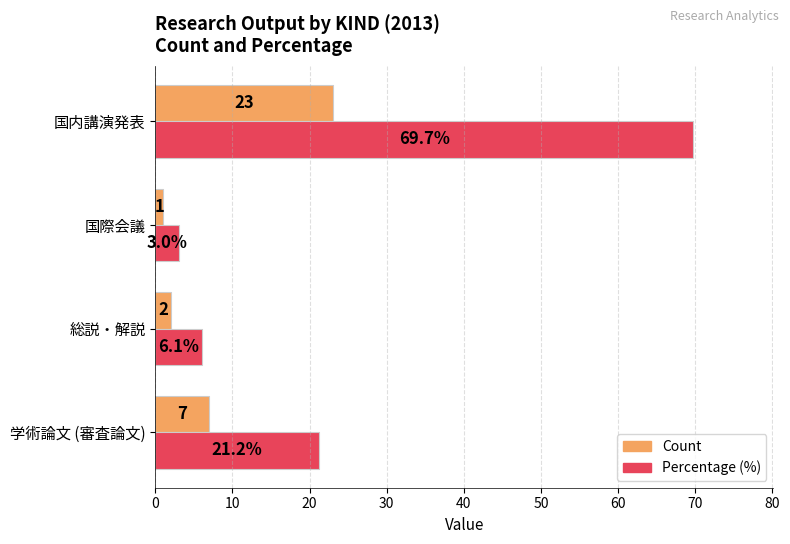

True or false: Percentage (%) has a value of 96.2 at 国内講演発表.

False